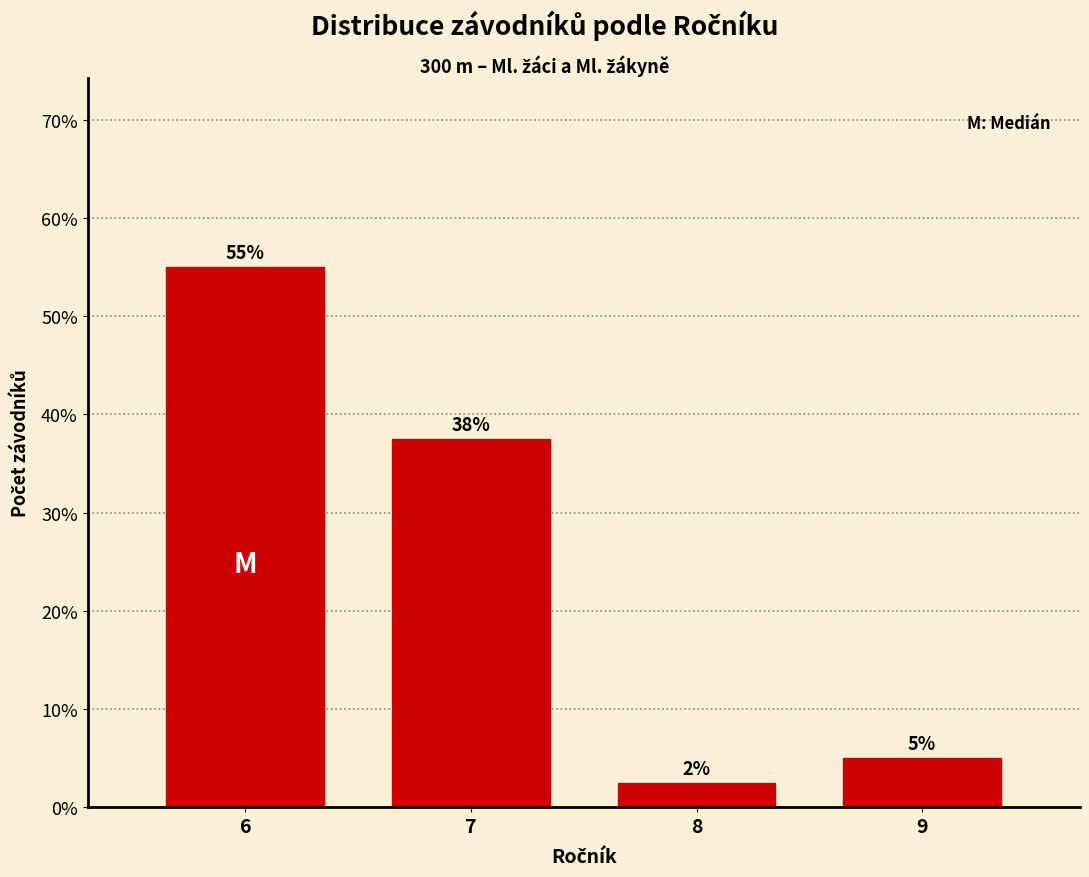

Which has a higher value, 7 or 6?

6